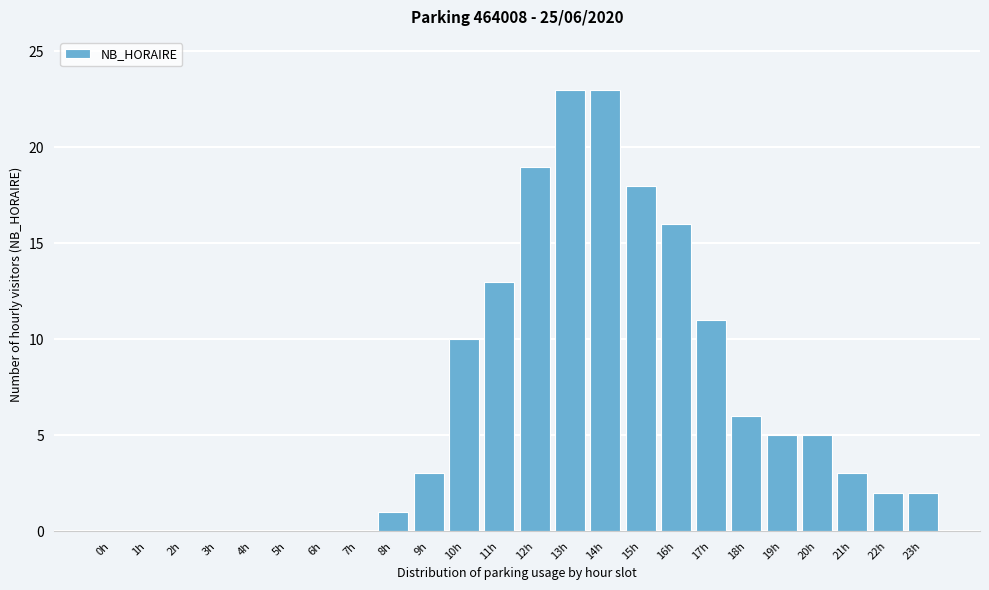

Reading left to right, what are all the values shown in this chart?

0h=0	1h=0	2h=0	3h=0	4h=0	5h=0	6h=0	7h=0	8h=1	9h=3	10h=10	11h=13	12h=19	13h=23	14h=23	15h=18	16h=16	17h=11	18h=6	19h=5	20h=5	21h=3	22h=2	23h=2